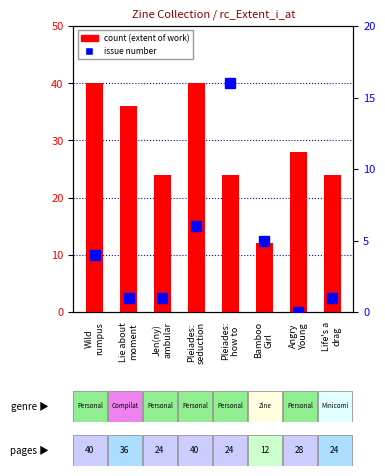

What is the sum of all count values?

228